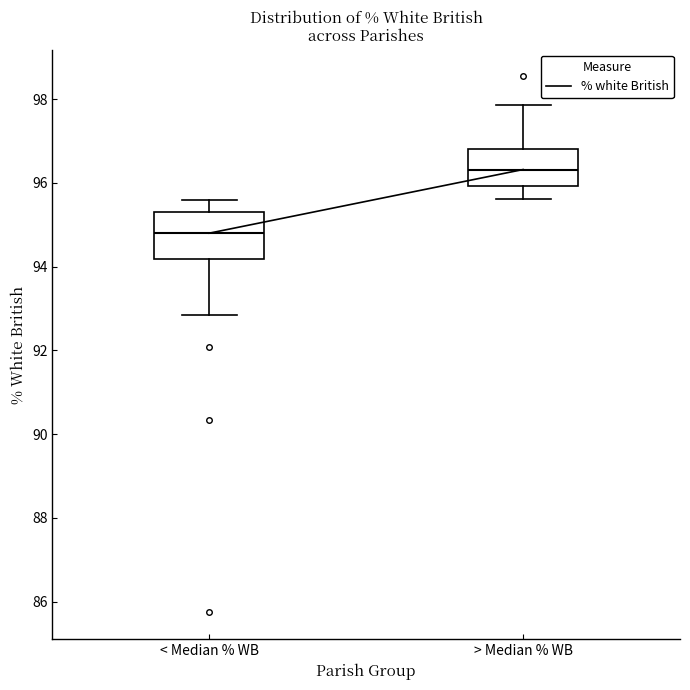

Reading left to right, read every box against the y-axis: the position of its median line, the range the box covers, and the ends of its whiskers. The values are not printed on the chart, so give them approximately, as read against the axis.

< Median % WB: median 94.8, box 94.2 to 95.4, whiskers 92.8 to 95.6
> Median % WB: median 96.4, box 96.0 to 96.8, whiskers 95.6 to 97.8